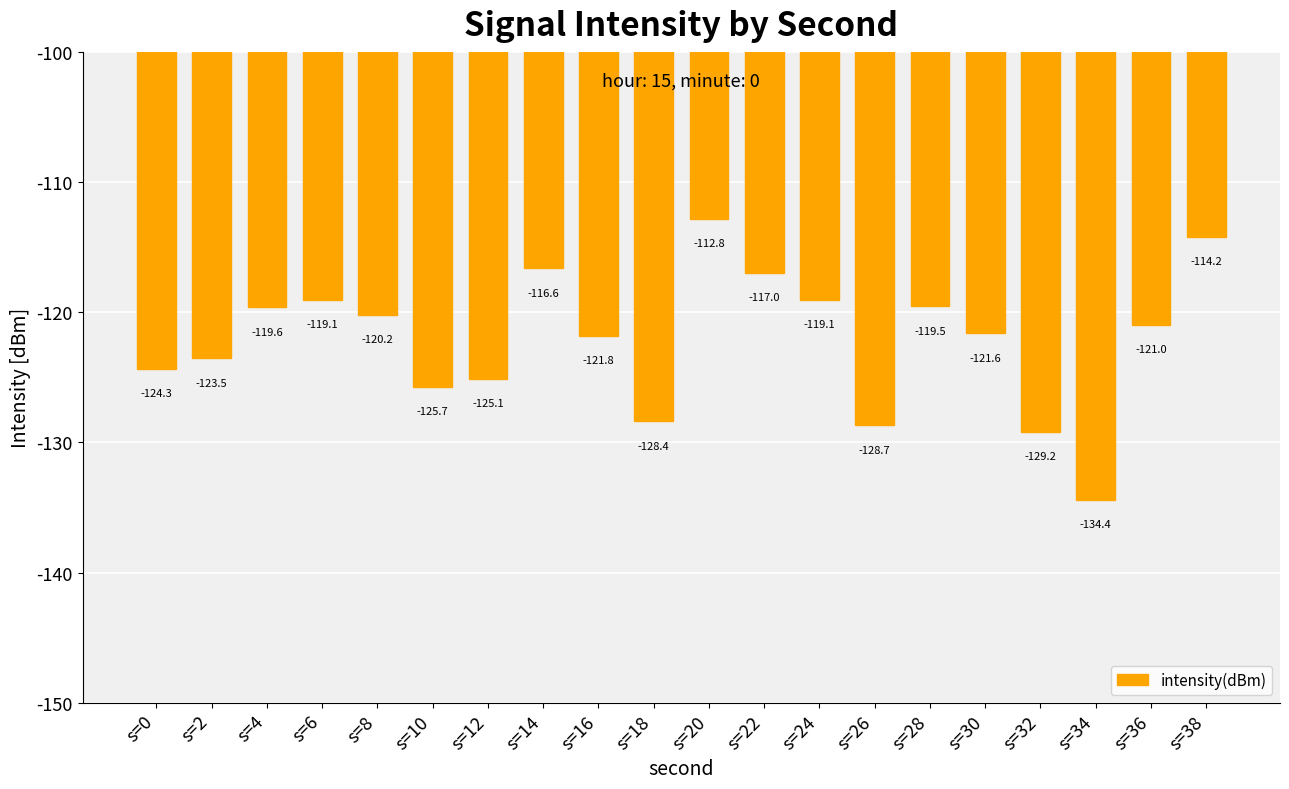

True or false: the data shows -112.8 at s=20.

True